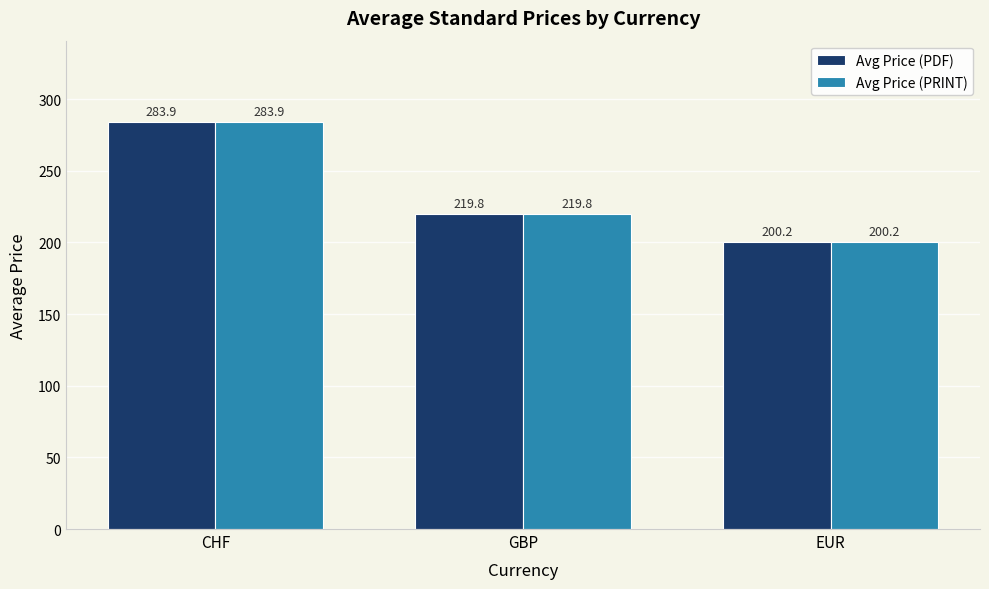

What is the difference between the second highest and minimum values in the Avg Price (PRINT) series?

19.6